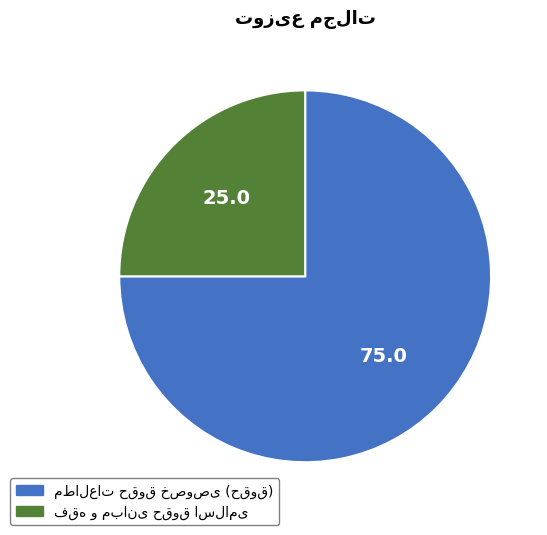

Is there any slice that represents more than half of the pie?

Yes